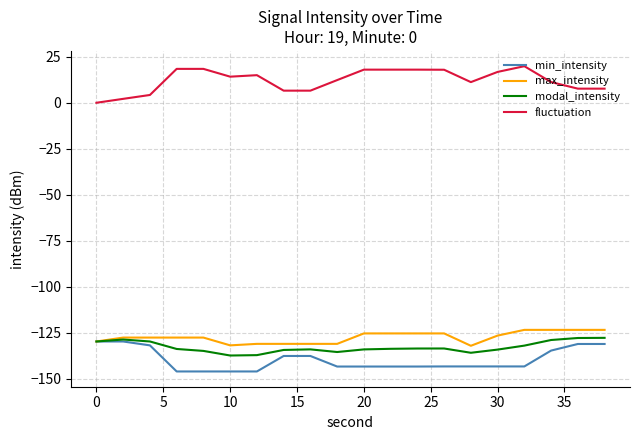

What is the maximum value shown in the chart?

19.9